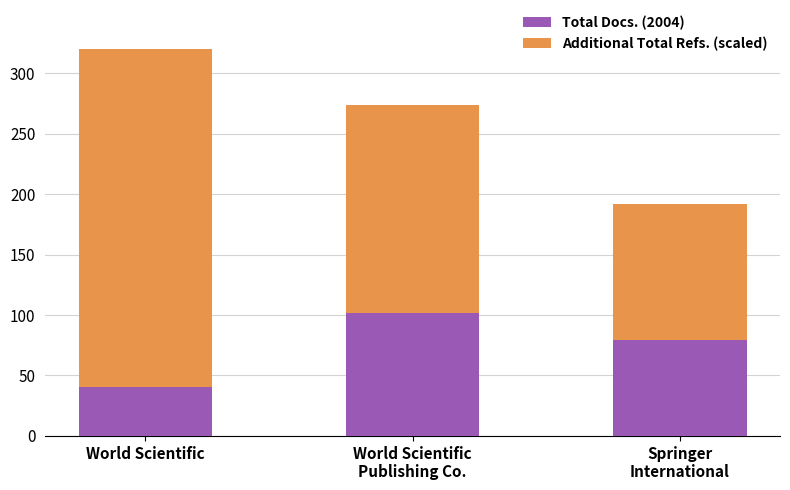

What is the spread (max minus min) of values at Springer
International?

34